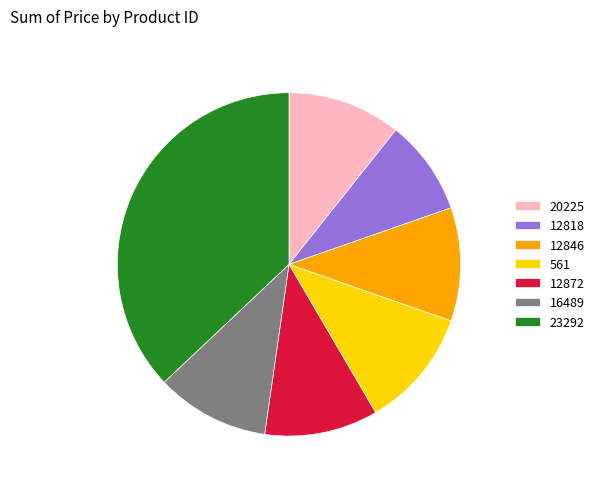

Do 23292 and 12872 together represent more than half of the pie?

No